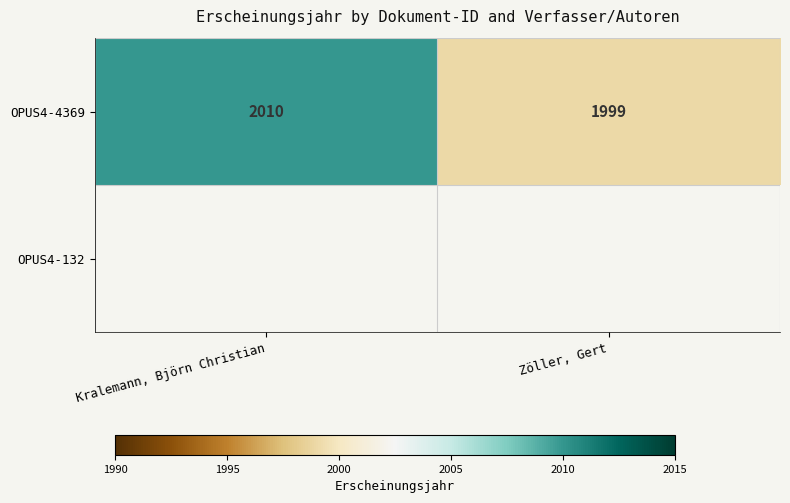

True or false: OPUS4-4369 has a value of 3415.6 at Zöller, Gert.

False